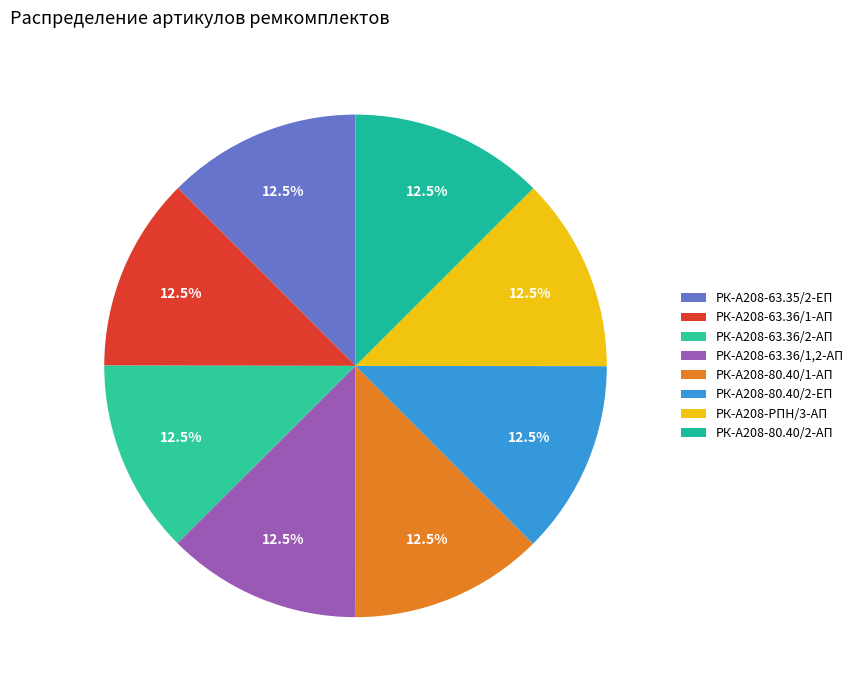

Count the number of slices in the pie.

8